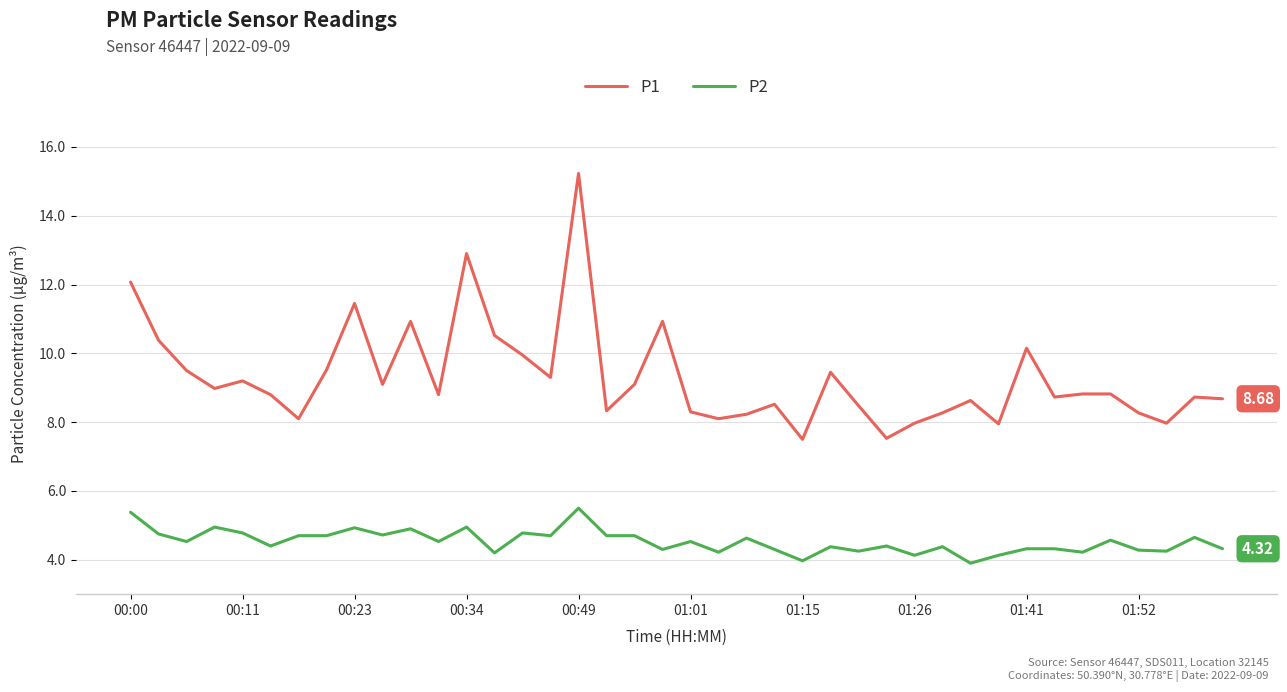

List the series in order of their overall mean, highest first.

P1, P2